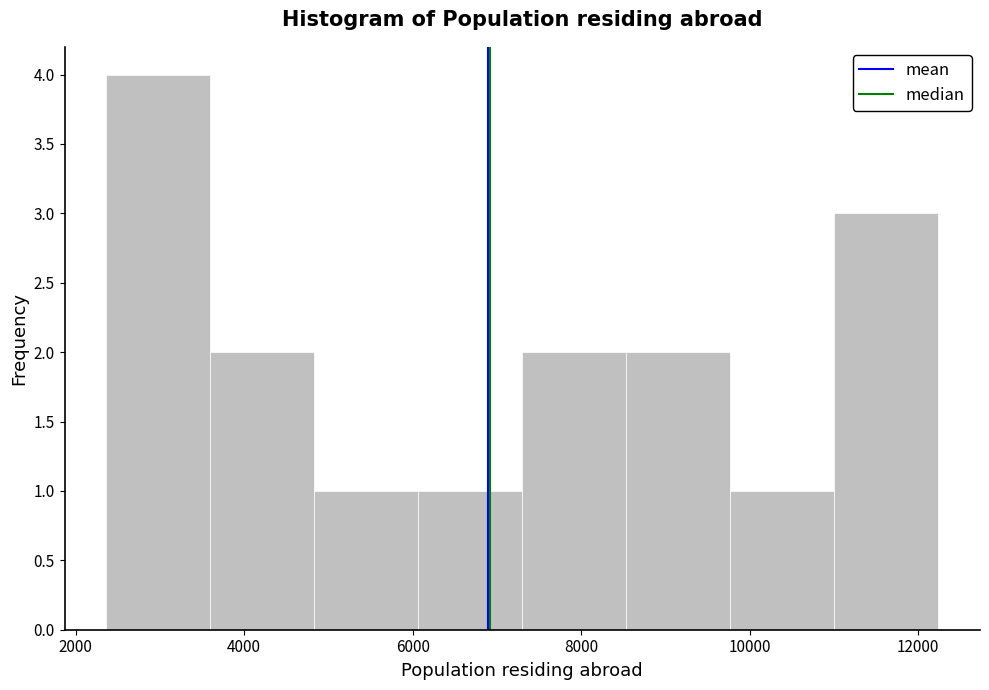

How tall is the bar that spans 11000 to 12200 on the x-axis? Neither the bar edges nor the heights are printed on the chart, so give them approximately, as read against the axes.

3